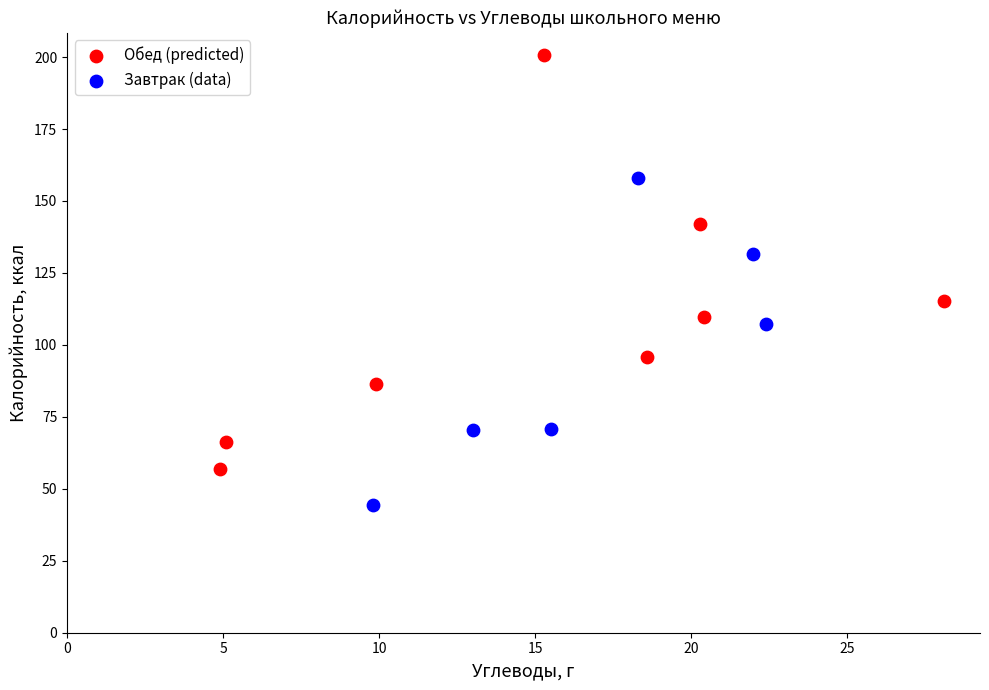

What are all the series names shown in the legend?

Обед (predicted), Завтрак (data)